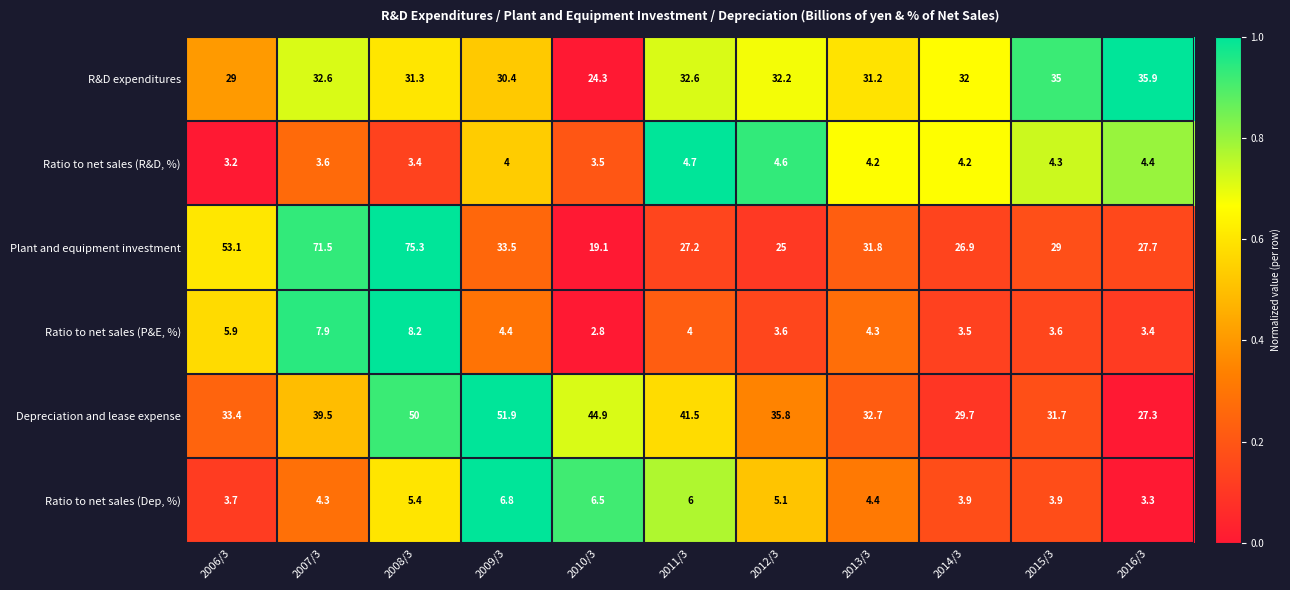

What is the difference between the second highest and second lowest values in the Depreciation and lease expense series?

20.3